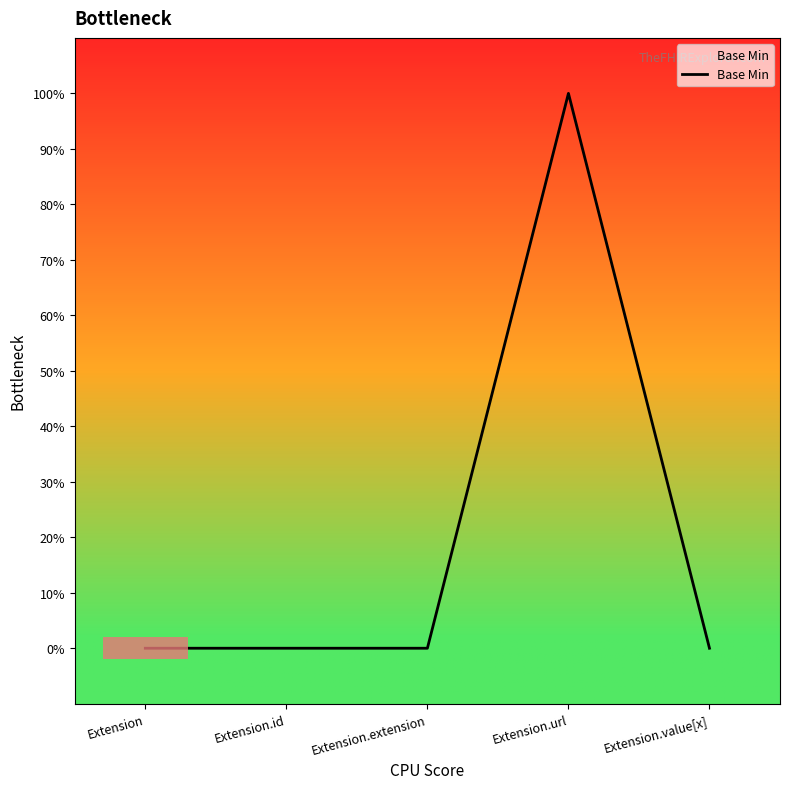

Is it true that the value at Extension.value[x] is 0?

True